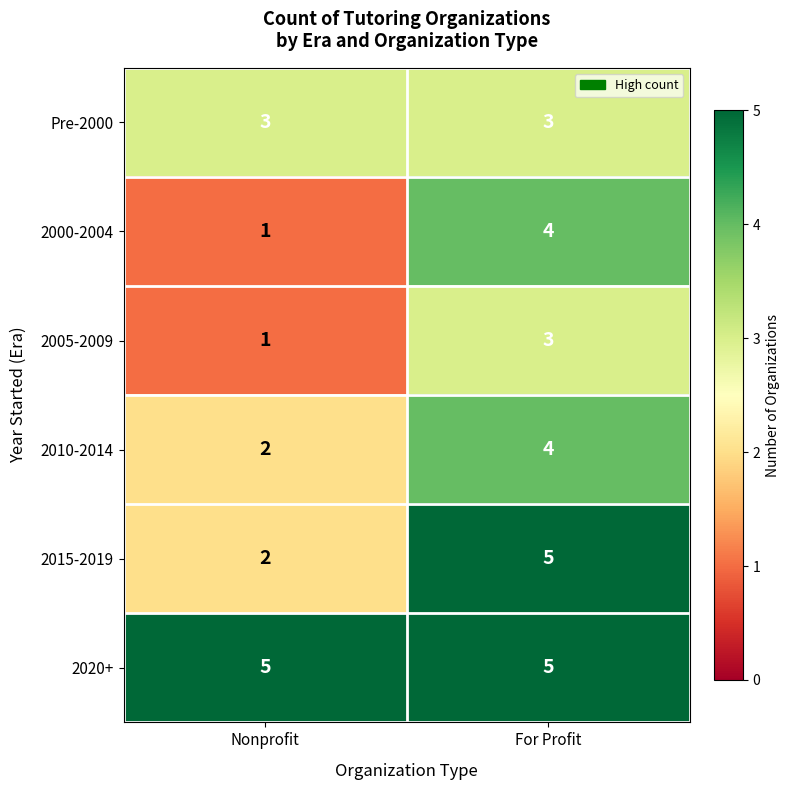

At which category does the chart reach its minimum across all series?

Nonprofit